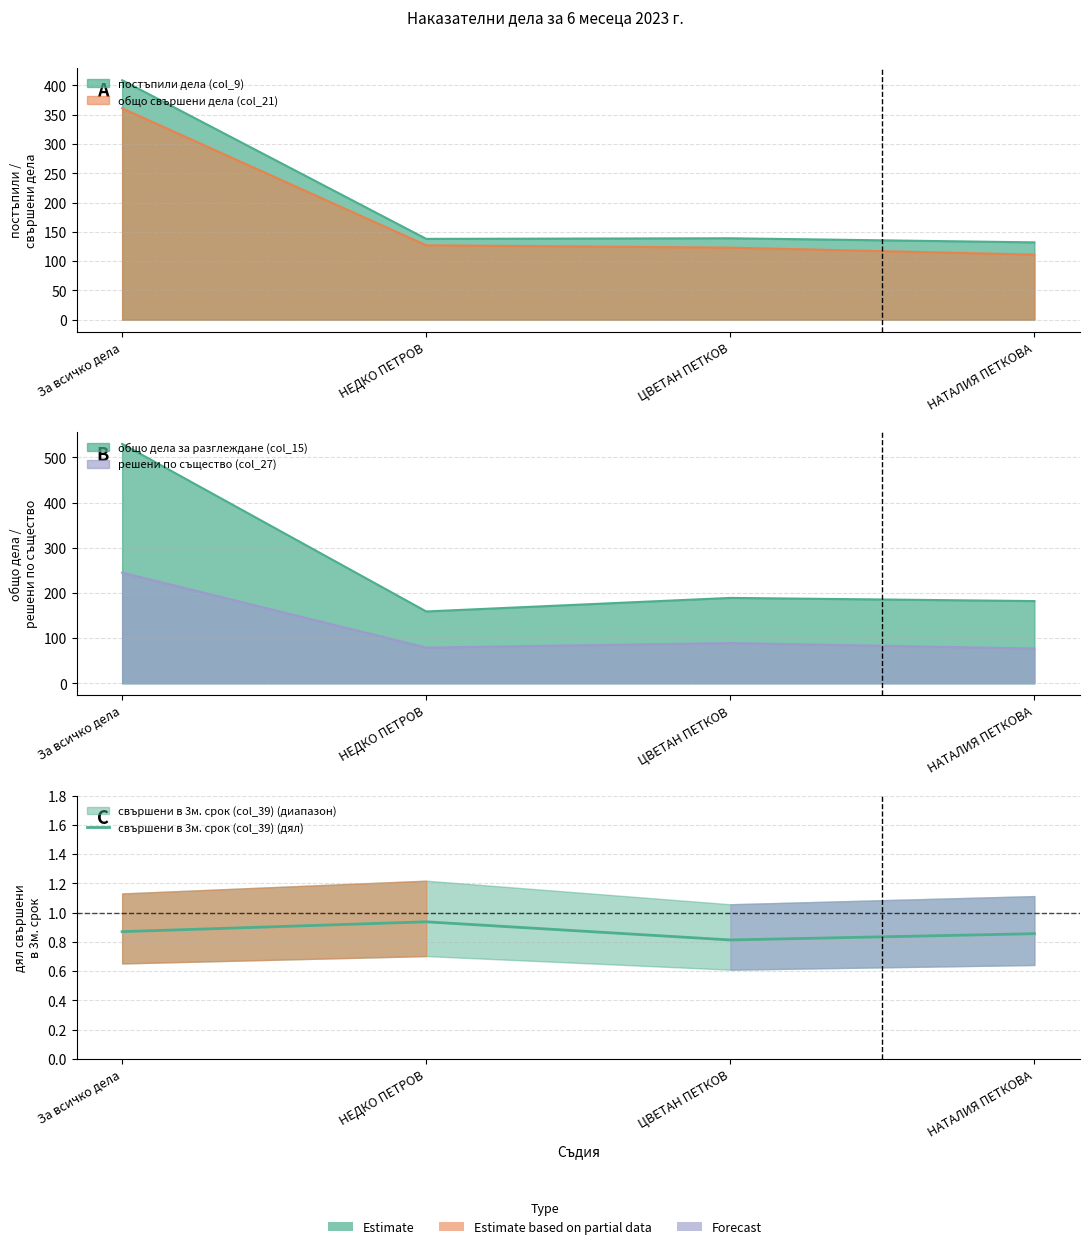

Rank the categories by value from lowest to highest.

ЦВЕТАН ПЕТКОВ, НАТАЛИЯ ПЕТКОВА, За всичко дела, НЕДКО ПЕТРОВ